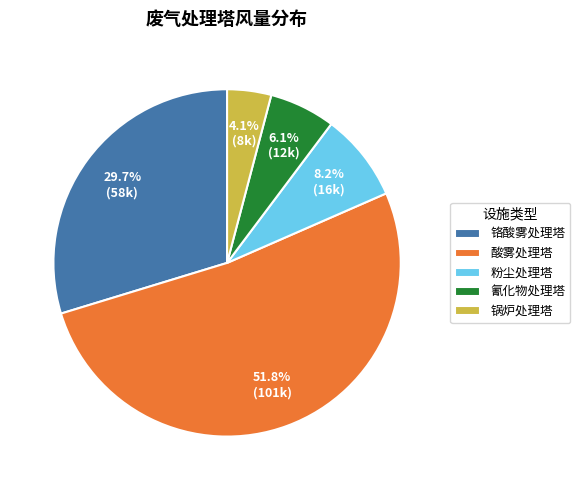

Is there a majority slice in this chart?

Yes